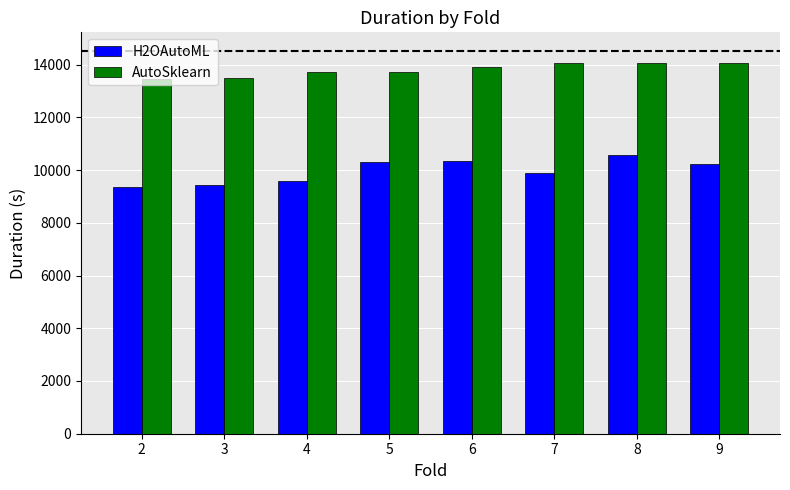

How many data points does each series have?

8